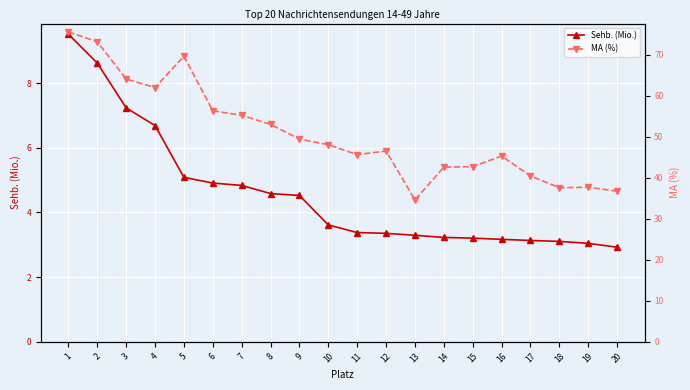

Reading right to left, extract all data points from this chart.

Sehb. (Mio.): 20=2.9	19=3.0	18=3.1	17=3.1	16=3.2	15=3.2	14=3.2	13=3.3	12=3.4	11=3.4	10=3.6	9=4.5	8=4.6	7=4.8	6=4.9	5=5.1	4=6.7	3=7.2	2=8.6	1=9.5
MA (%): 20=36.7	19=37.7	18=37.6	17=40.4	16=45.3	15=42.7	14=42.6	13=34.6	12=46.5	11=45.6	10=48.1	9=49.4	8=53.0	7=55.2	6=56.3	5=69.7	4=62.0	3=64.1	2=73.2	1=75.6